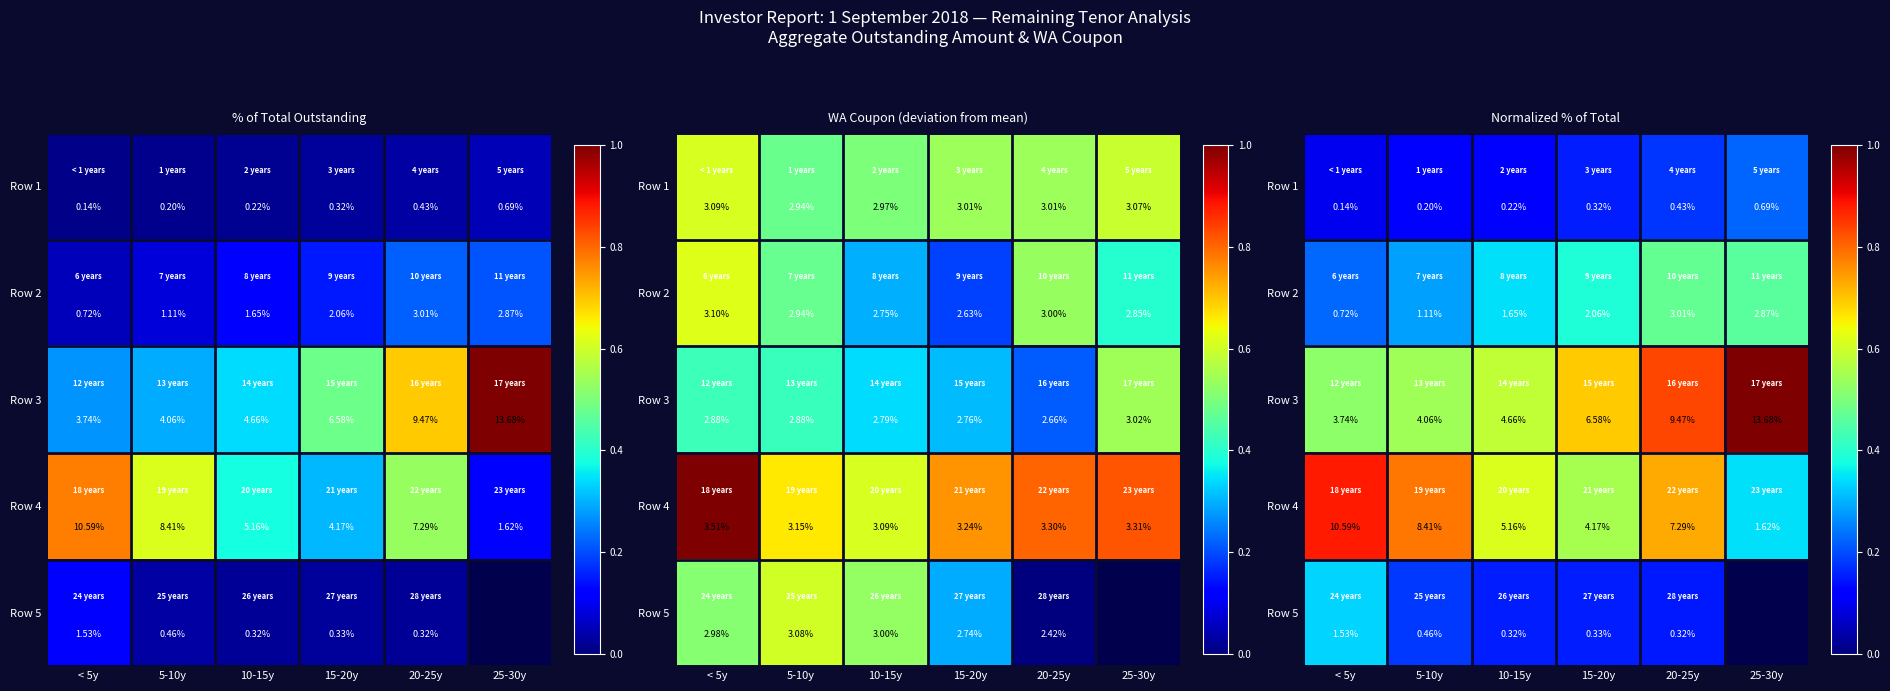

At which category is the sum across all series the highest?

20-25y